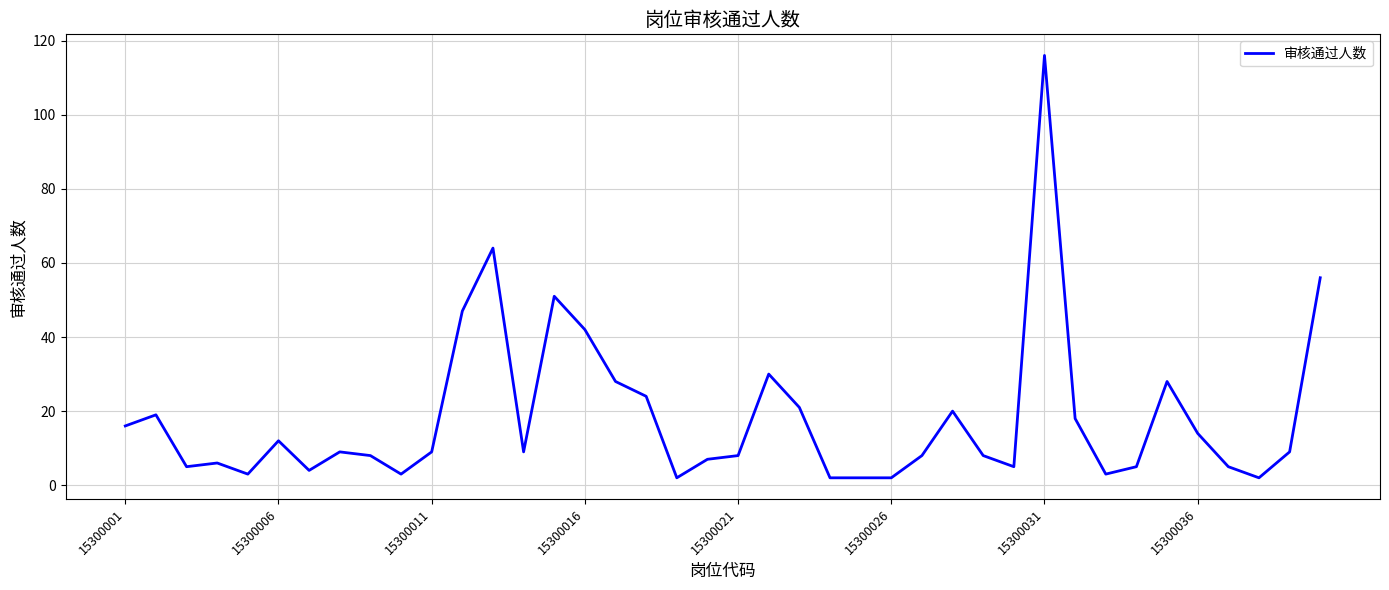

What is the greatest value displayed?

116